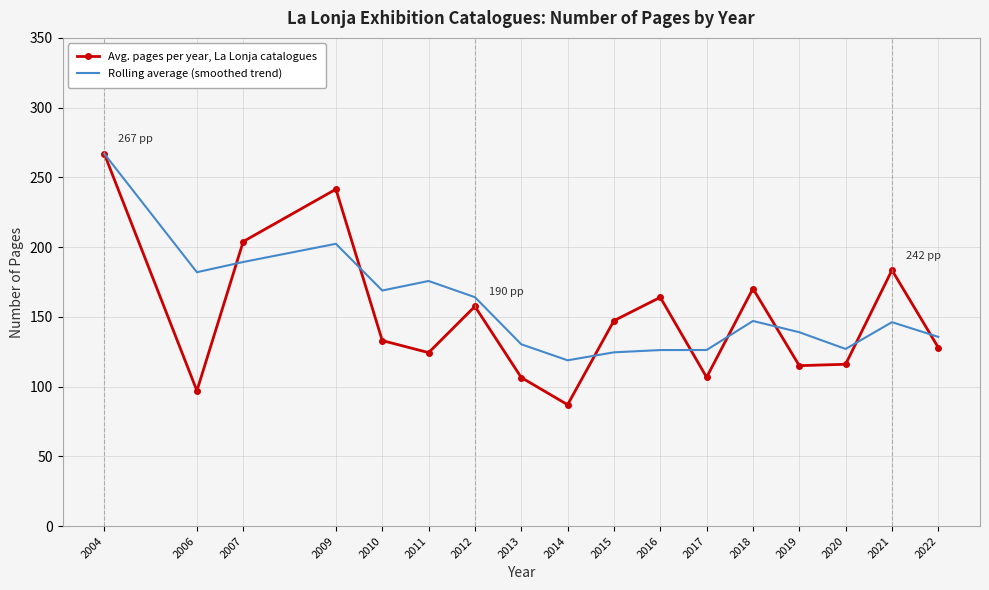

What is the sum of the Rolling average (smoothed trend) values at 2015 and 2016?

250.8